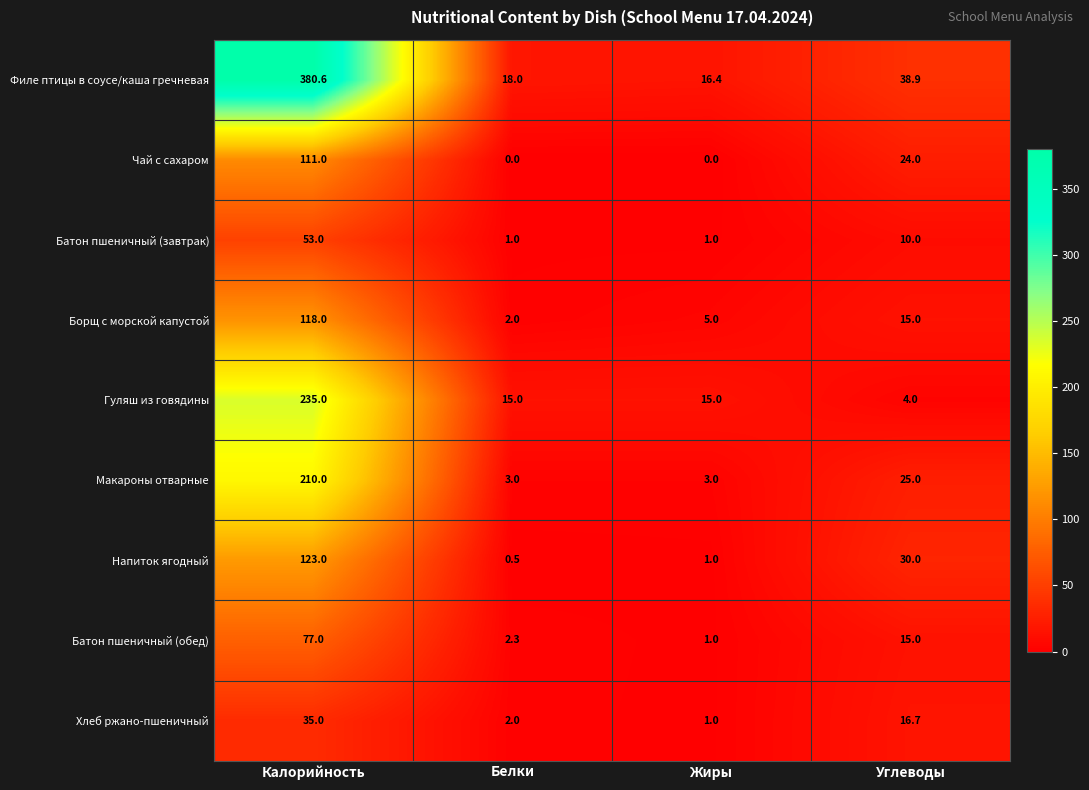

What is the total value across all series at Углеводы?

178.6